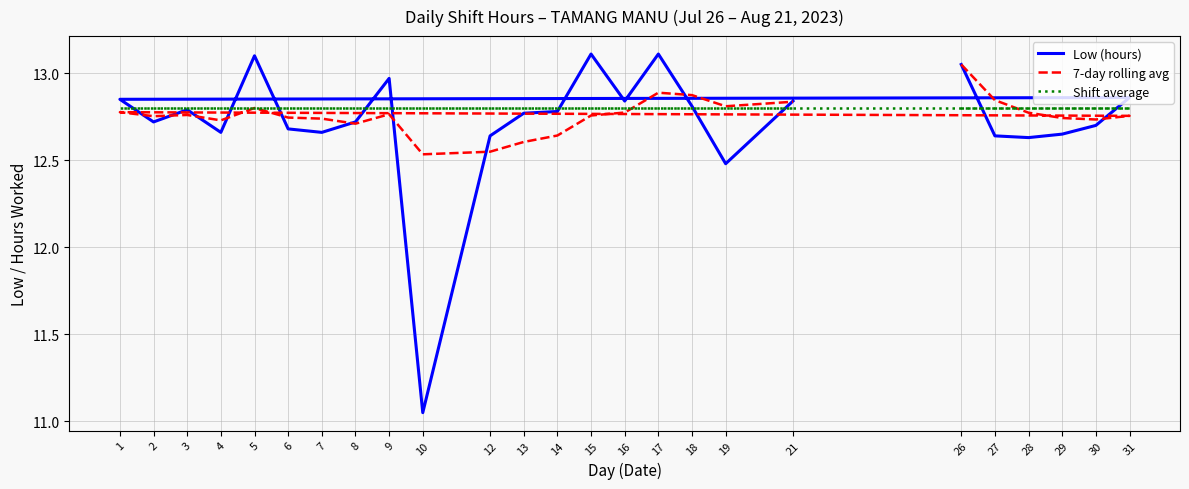

Reading left to right, transcribe all the data shown in this chart.

Low (hours): 26=13.1	27=12.6	28=12.6	29=12.7	30=12.7	31=12.9	1=12.8	2=12.7	3=12.8	4=12.7	5=13.1	6=12.7	7=12.7	8=12.7	9=13.0	10=11.1	12=12.6	13=12.8	14=12.8	15=13.1	16=12.8	17=13.1	18=12.8	19=12.5	21=12.8
7-day rolling avg: 26=13.1	27=12.8	28=12.8	29=12.7	30=12.7	31=12.8	1=12.8	2=12.8	3=12.8	4=12.7	5=12.8	6=12.7	7=12.7	8=12.7	9=12.8	10=12.5	12=12.5	13=12.6	14=12.6	15=12.8	16=12.8	17=12.9	18=12.9	19=12.8	21=12.8
Shift average: 26=12.8	27=12.8	28=12.8	29=12.8	30=12.8	31=12.8	1=12.8	2=12.8	3=12.8	4=12.8	5=12.8	6=12.8	7=12.8	8=12.8	9=12.8	10=12.8	12=12.8	13=12.8	14=12.8	15=12.8	16=12.8	17=12.8	18=12.8	19=12.8	21=12.8